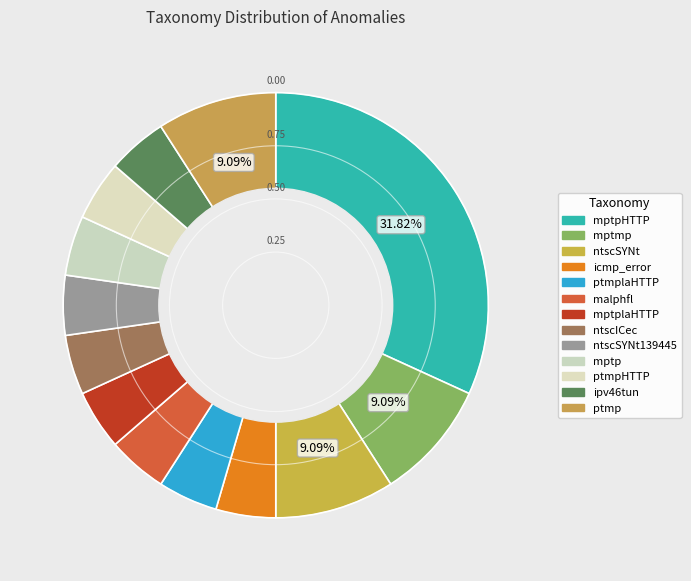

To the nearest percent, what portion does ptmpHTTP represent?

5%